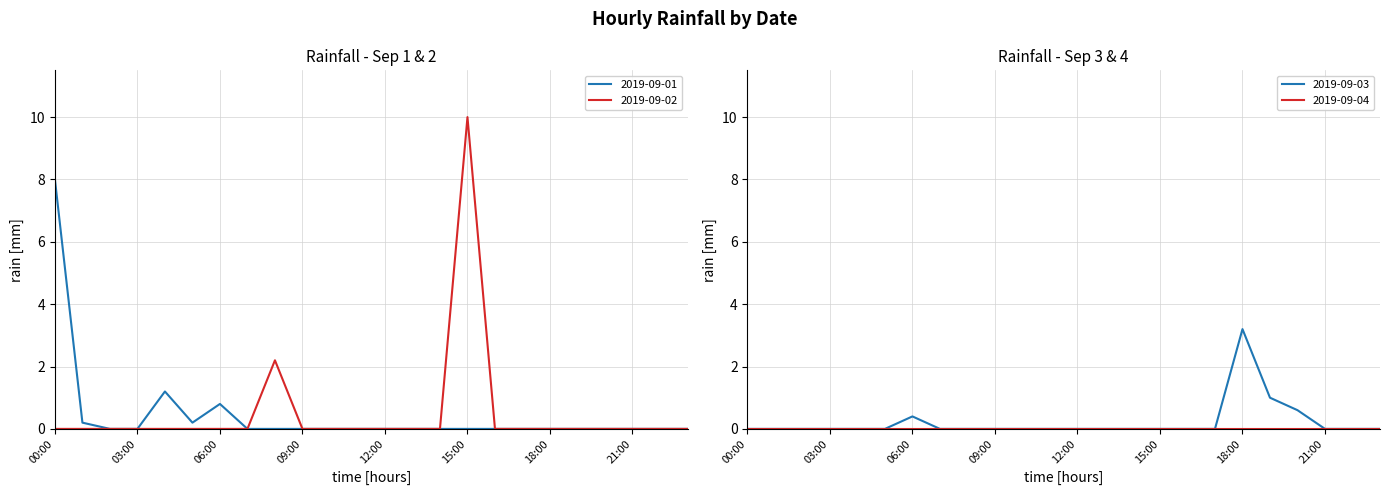

True or false: 2019-09-01 and 2019-09-02 intersect in this chart.

False